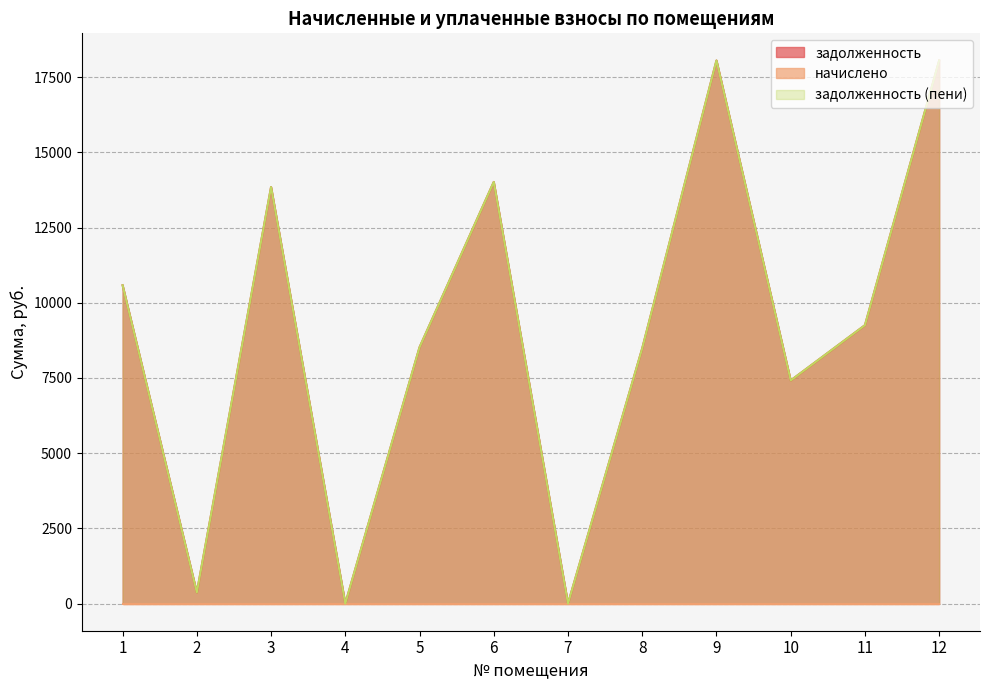

True or false: задолженность (пени) and задолженность intersect in this chart.

False